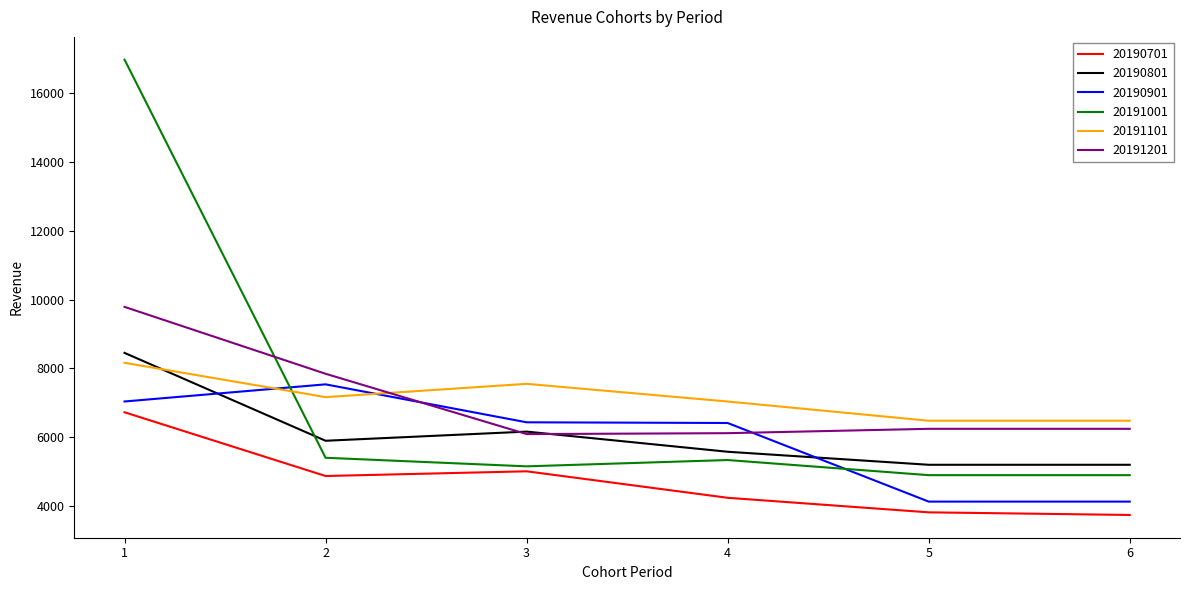

List the series in order of their peak value, highest first.

20191001, 20191201, 20190801, 20191101, 20190901, 20190701